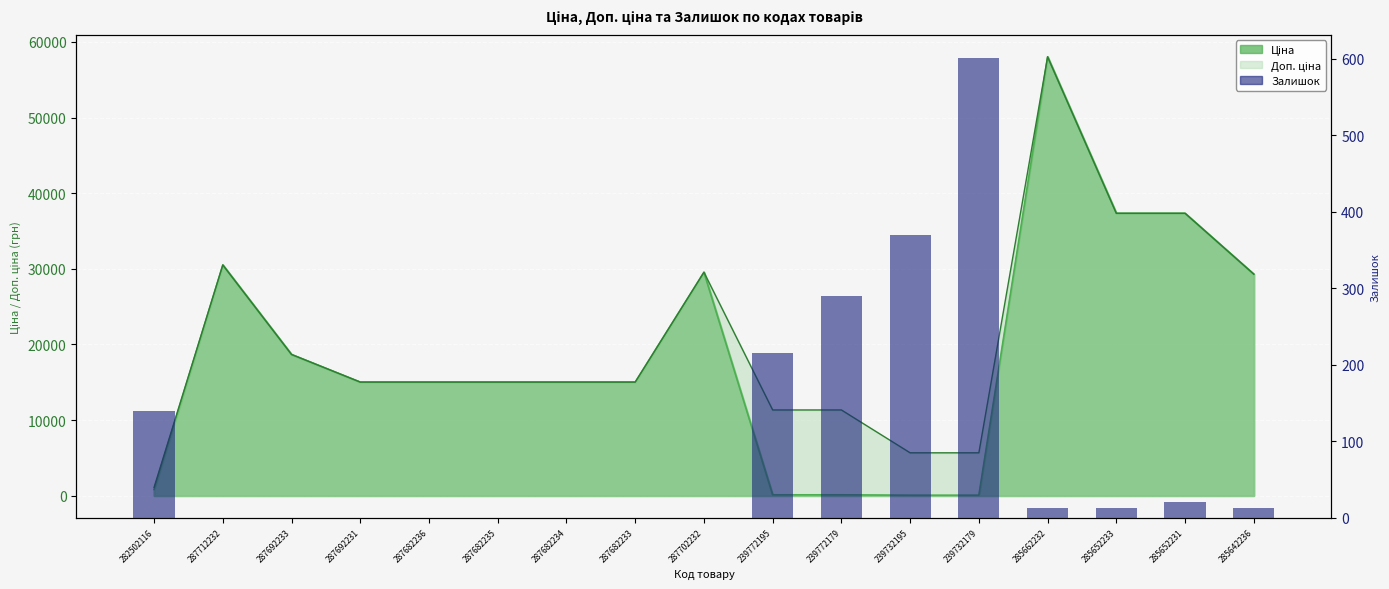

How many bars are there in total?

17